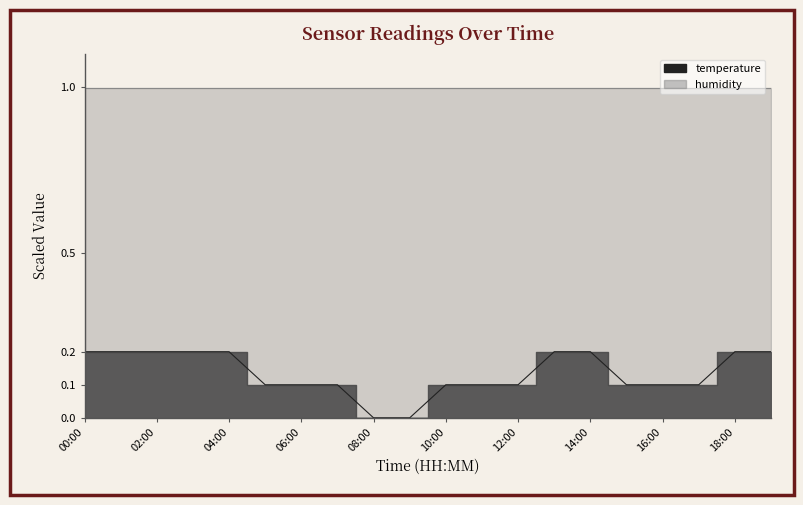

How many lines are shown in the chart?

1